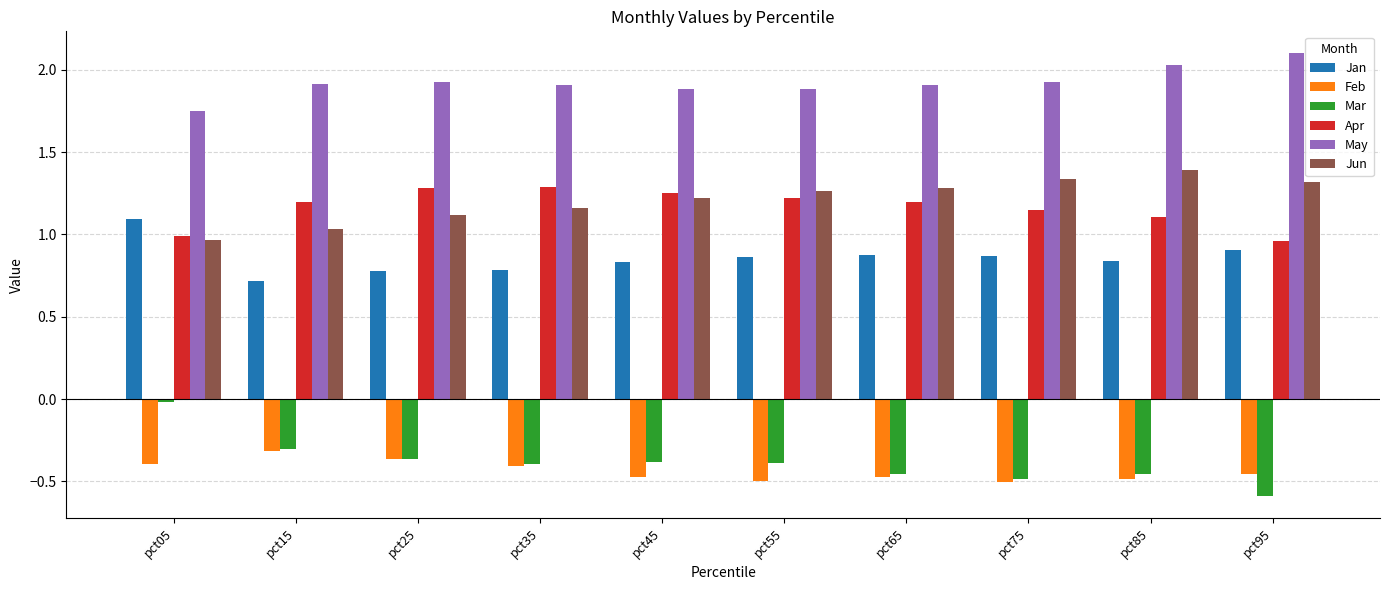

What is the difference between the highest and lowest values at pct55?

2.4